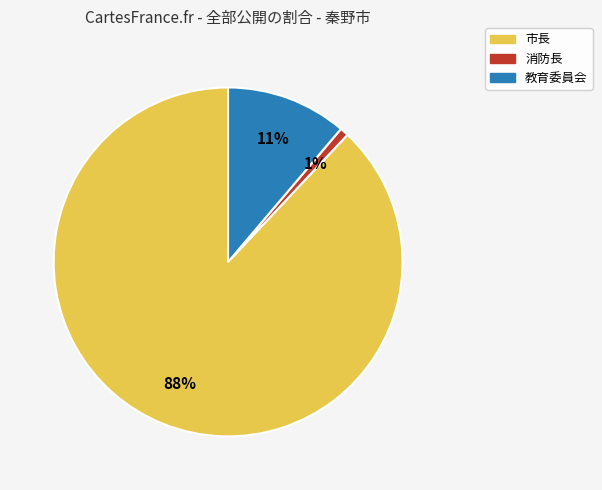

What is the majority slice?

市長